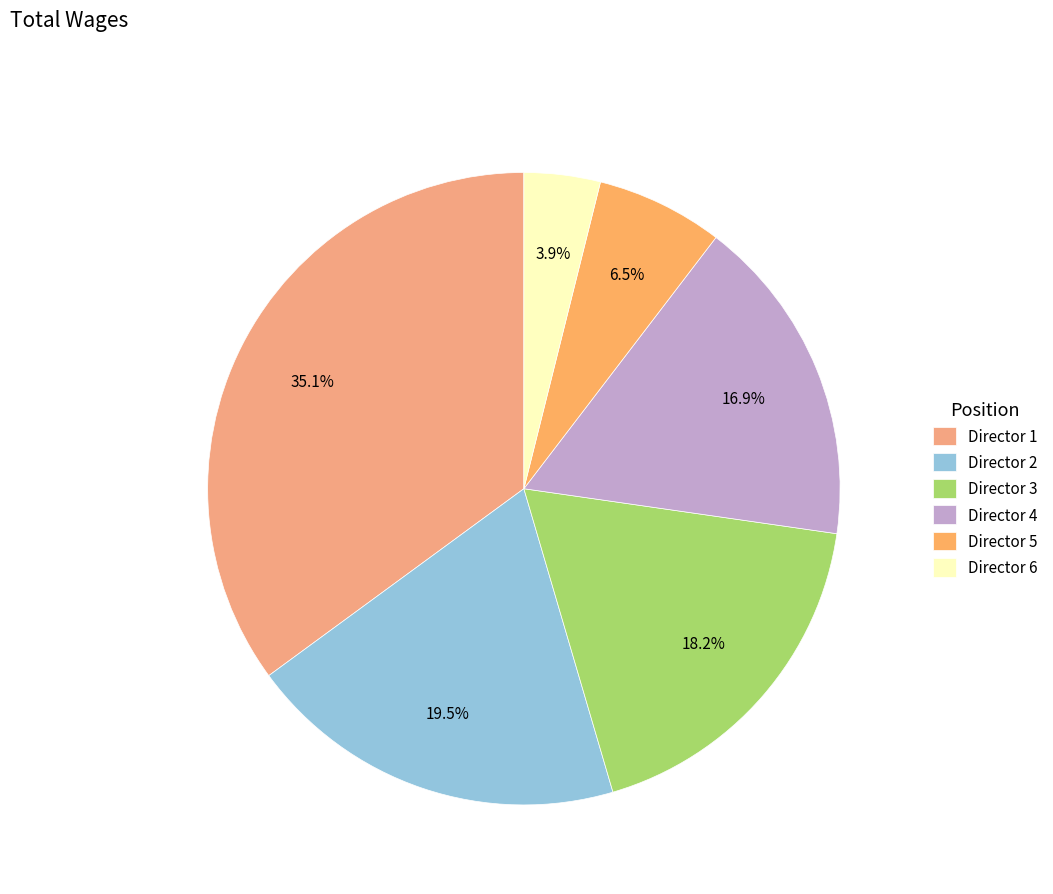

How many slices are in this pie chart?

6